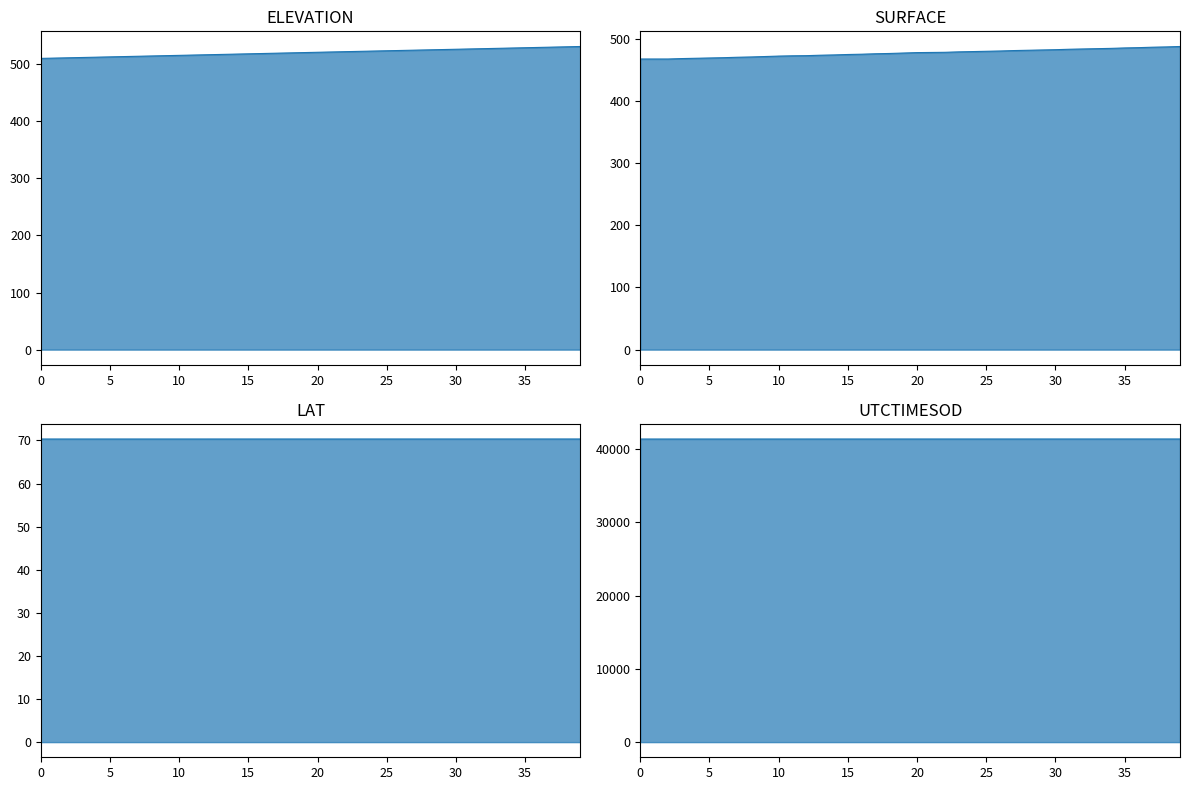

How many data points in SURFACE_line are above 477?

21